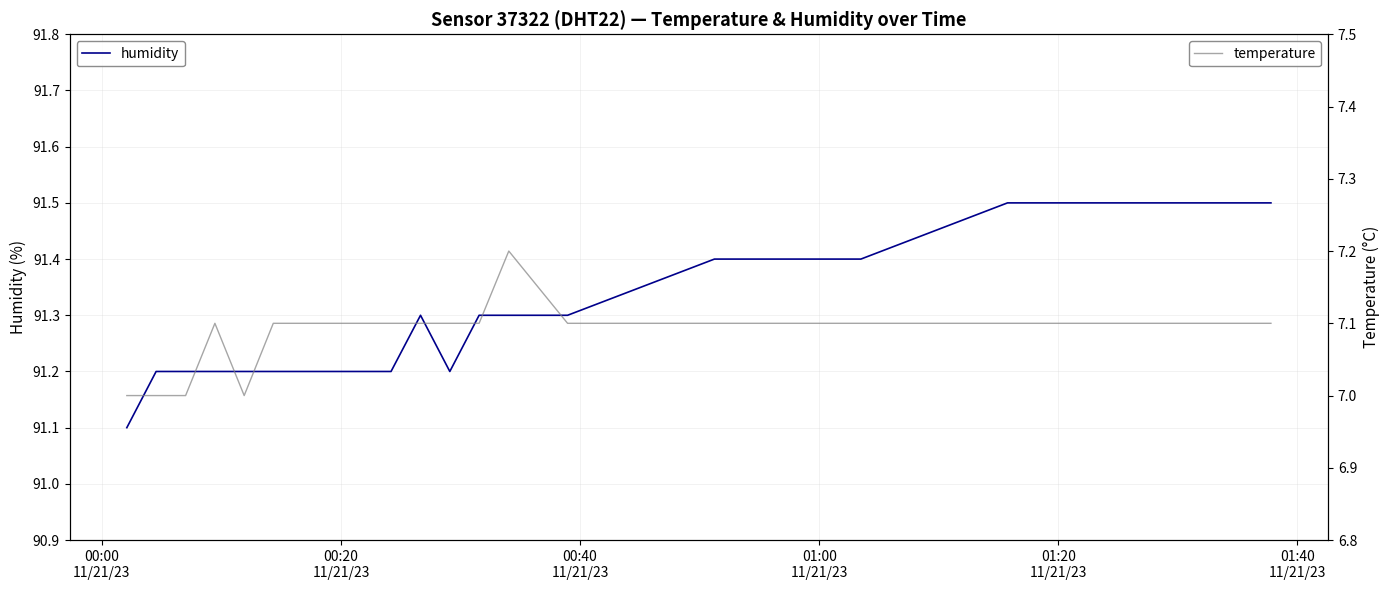

What is the minimum value for humidity?

91.1